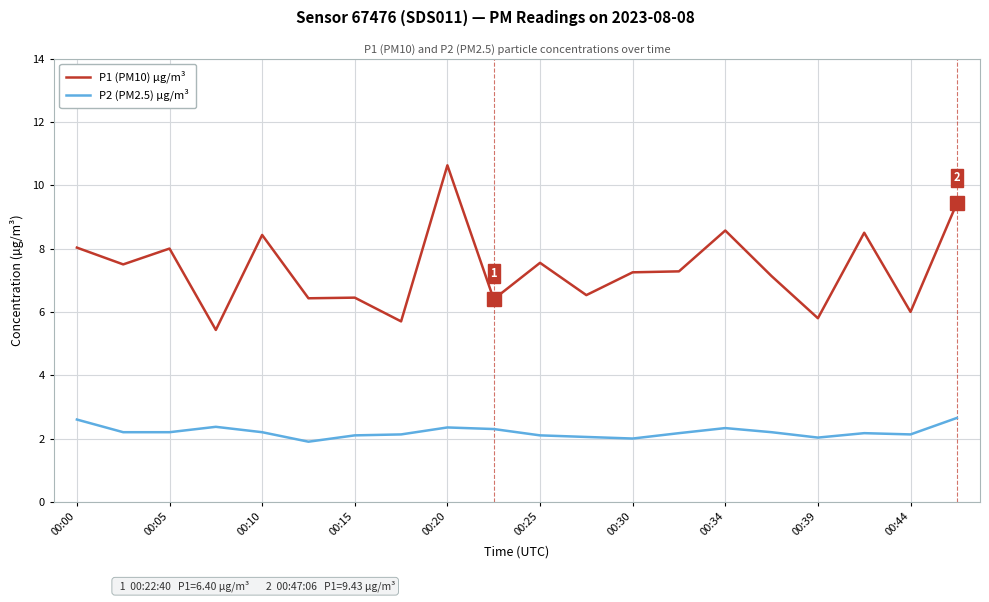

What is the lowest value of the P2 (PM2.5) µg/m³ series?

1.9